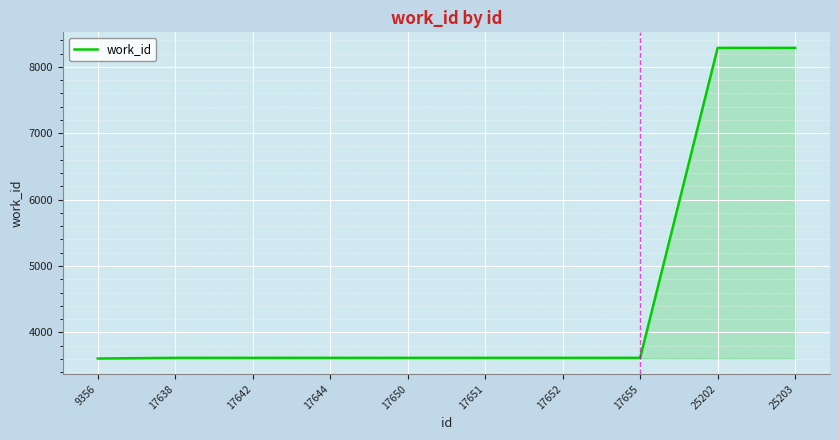

How many values are below 3617?

1